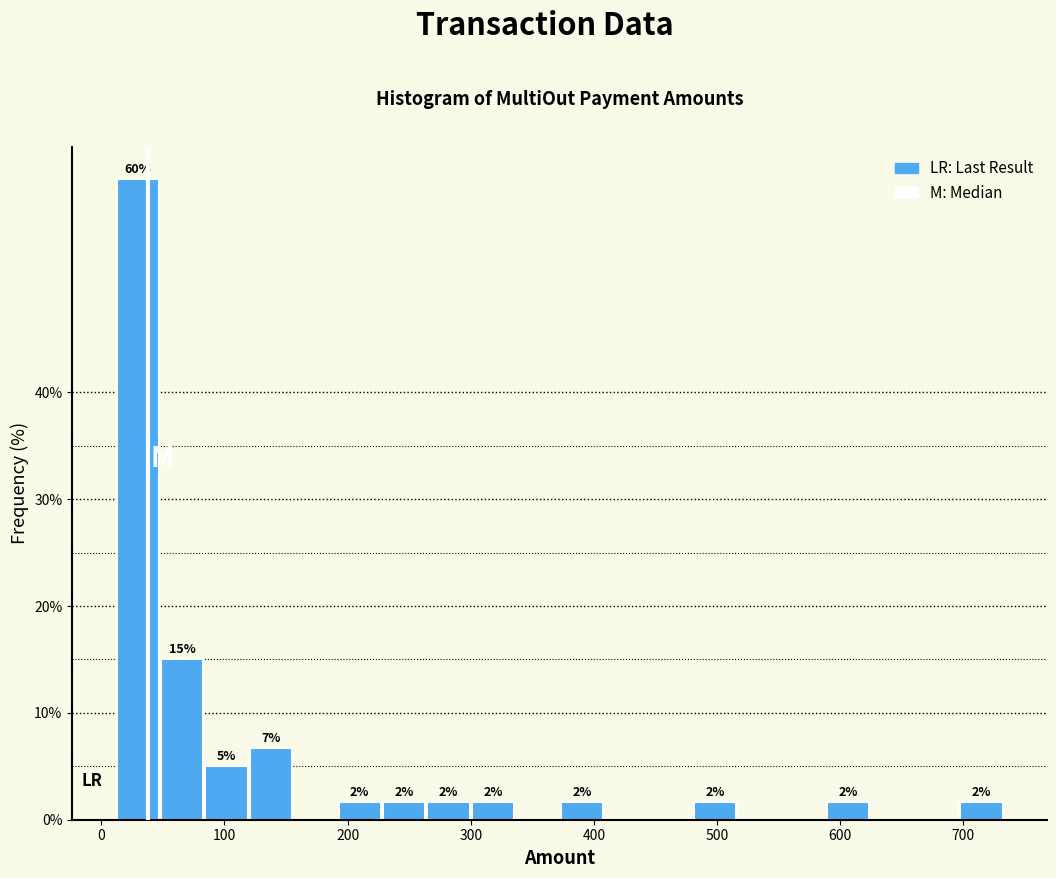

Read against the x-axis, roughly where is the centre of the tallest bar?

30